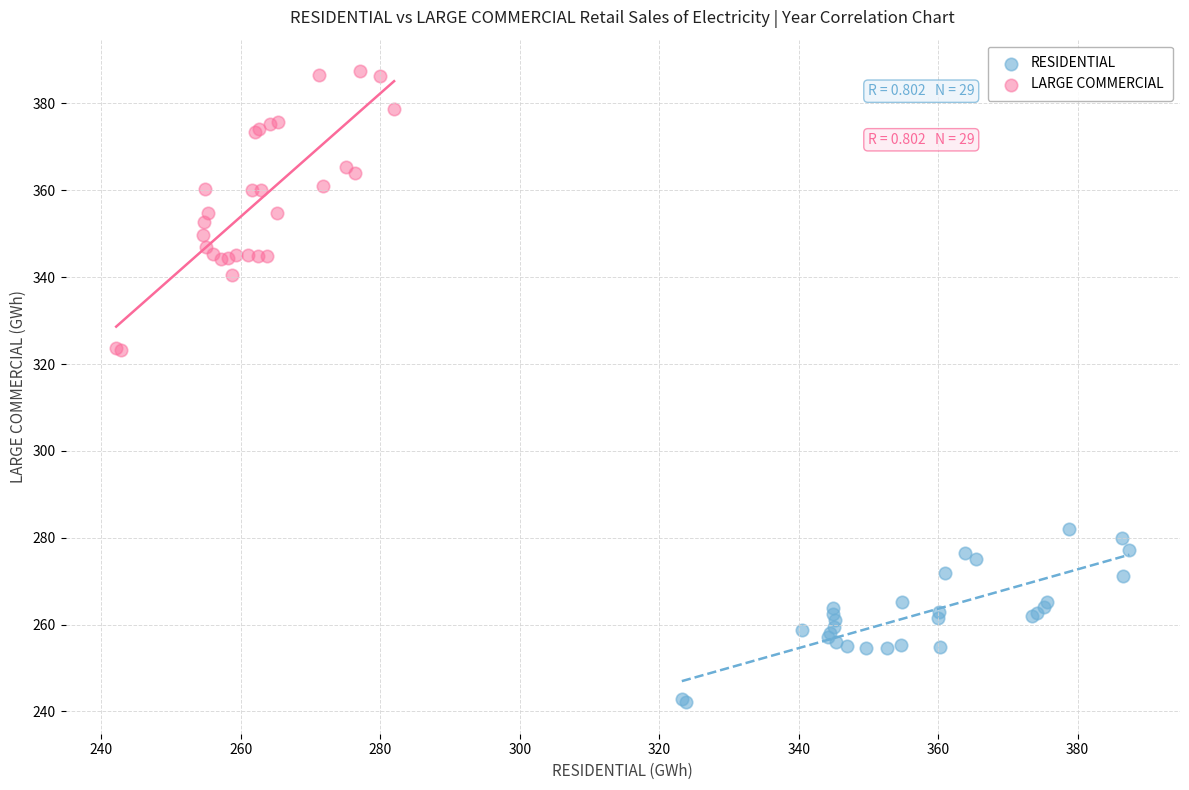

Which series contains the highest Y value?

LARGE COMMERCIAL